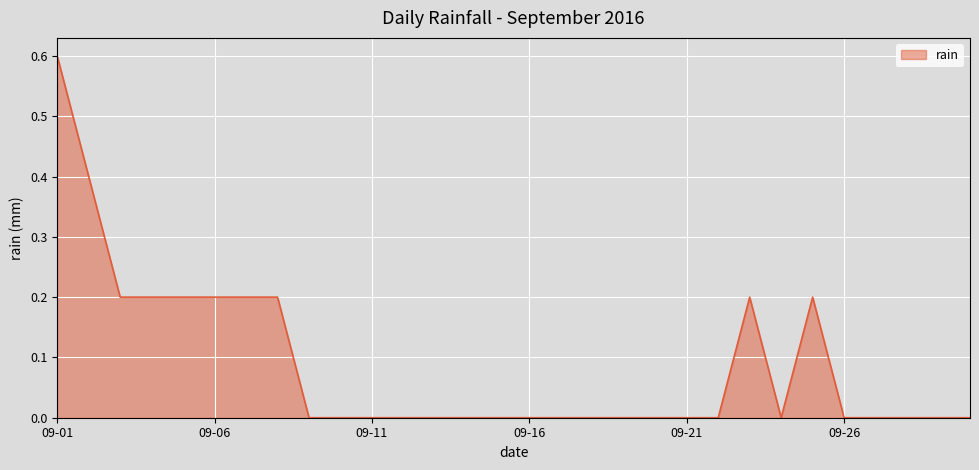

Reading right to left, what are all the values shown in this chart?

0.0	0.0	0.0	0.0	0.0	0.2	0.0	0.2	0.0	0.0	0.0	0.0	0.0	0.0	0.0	0.0	0.0	0.0	0.0	0.0	0.0	0.0	0.2	0.2	0.2	0.2	0.2	0.2	0.4	0.6